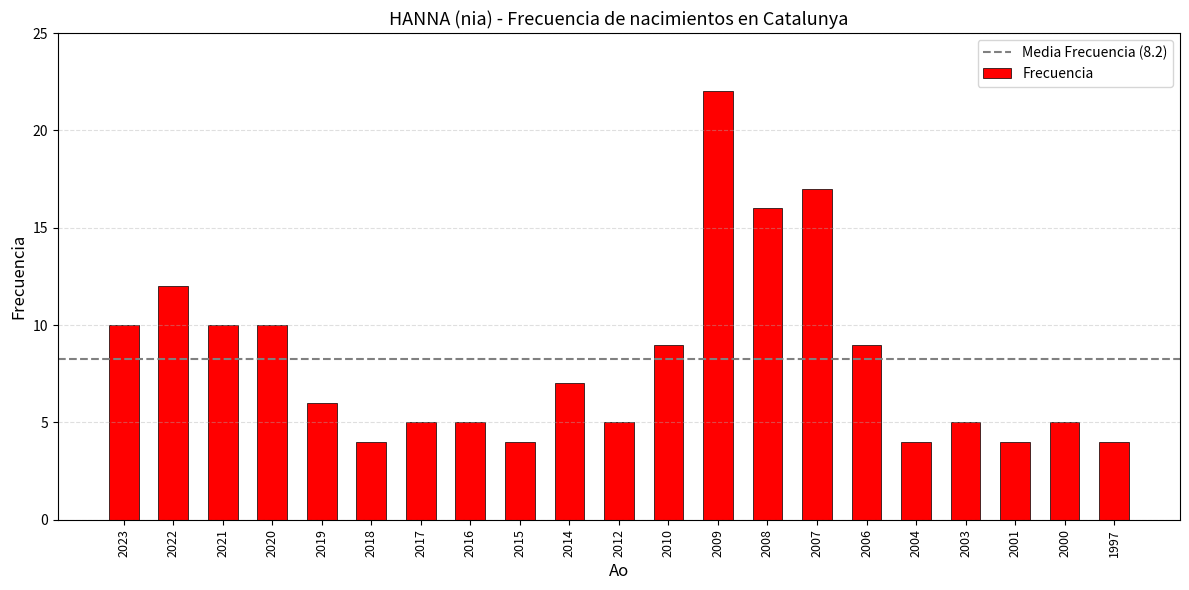

What is the approximate value at 2000?

5